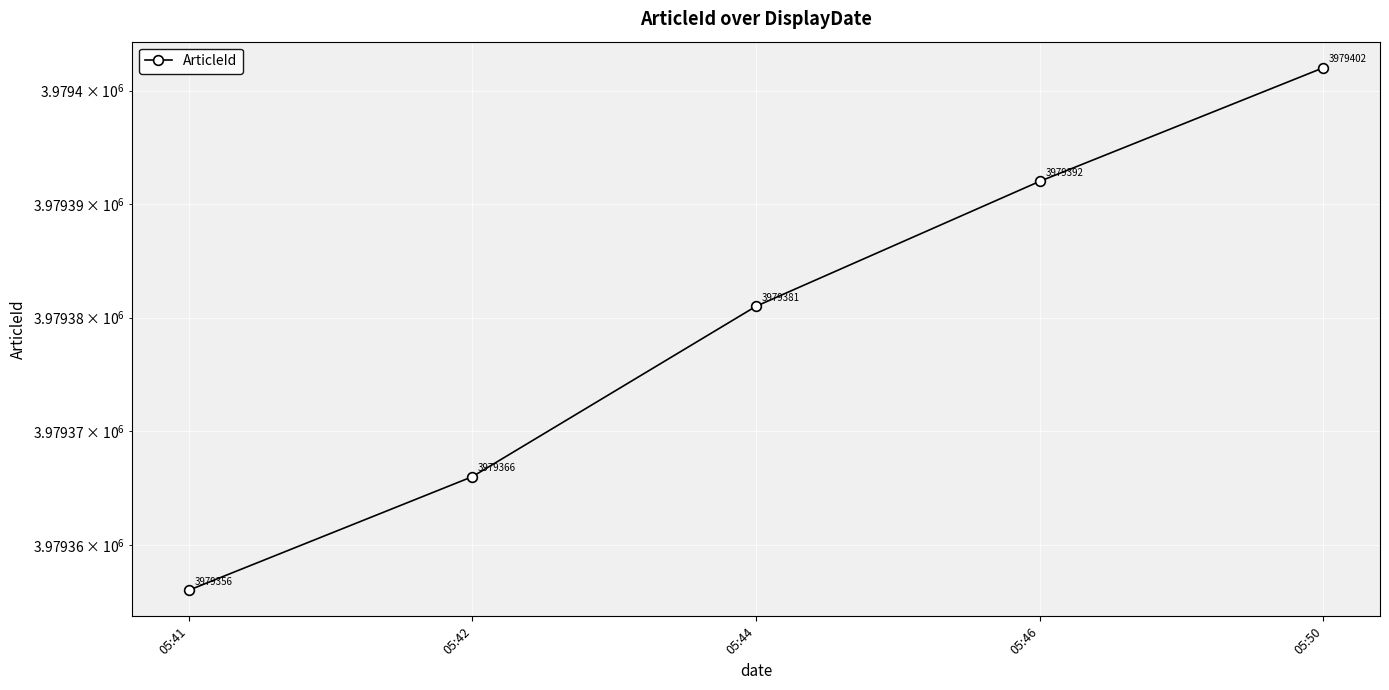

The value at 05:46 is 6990960. True or false?

False